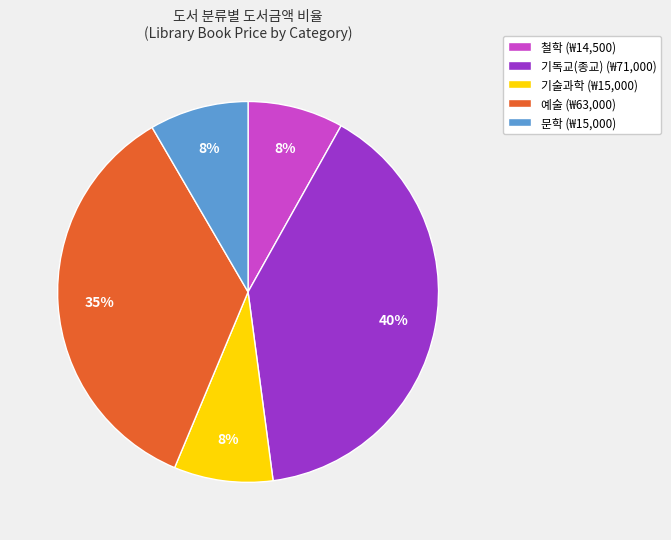

Is there a majority slice in this chart?

No